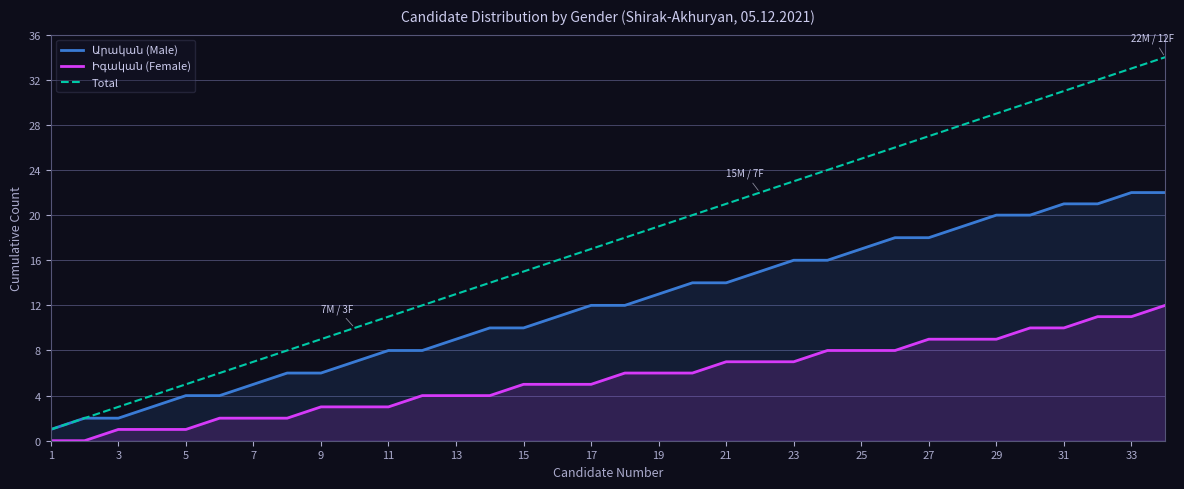

Rank the series at 30 from highest to lowest value.

Total, Արական (Male), Իգական (Female)